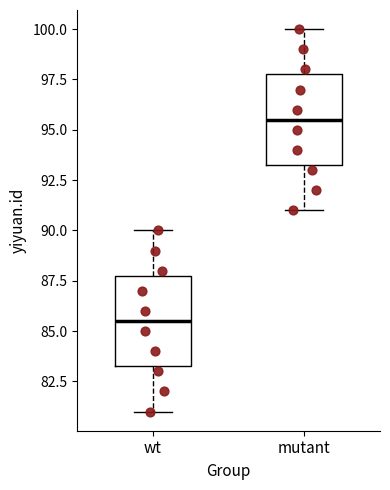

Where is the upper edge of the box for wt on the y-axis? The values are not printed on the chart, so give them approximately, as read against the axis.

88.0